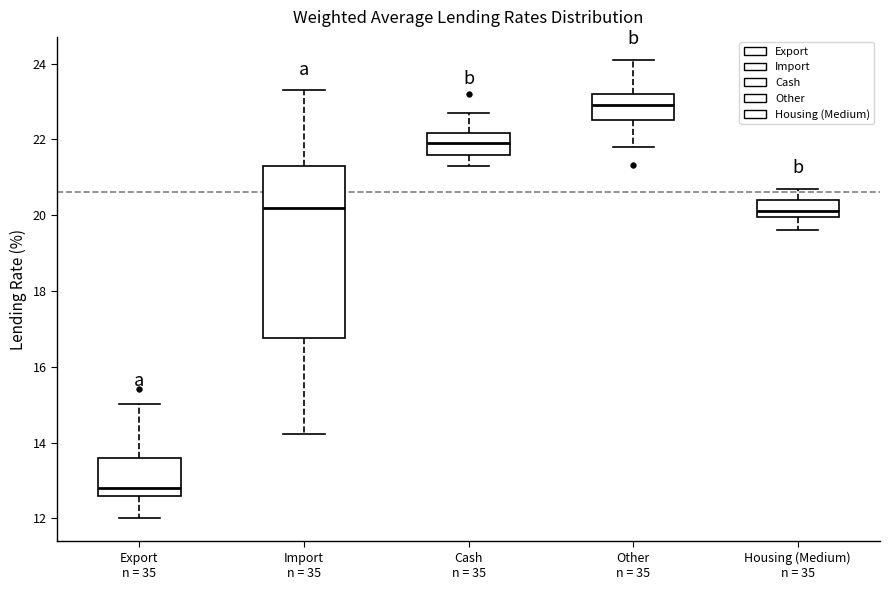

Reading left to right, read every box against the y-axis: the position of its median line, the range the box covers, and the ends of its whiskers. The values are not printed on the chart, so give them approximately, as read against the axis.

Export n = 35: median 12.8, box 12.6 to 13.6, whiskers 12.0 to 15.0
Import n = 35: median 20.2, box 16.8 to 21.4, whiskers 14.2 to 23.4
Cash n = 35: median 22.0, box 21.6 to 22.2, whiskers 21.4 to 22.8
Other n = 35: median 23.0, box 22.6 to 23.2, whiskers 21.8 to 24.2
Housing (Medium) n = 35: median 20.2, box 20.0 to 20.4, whiskers 19.6 to 20.8